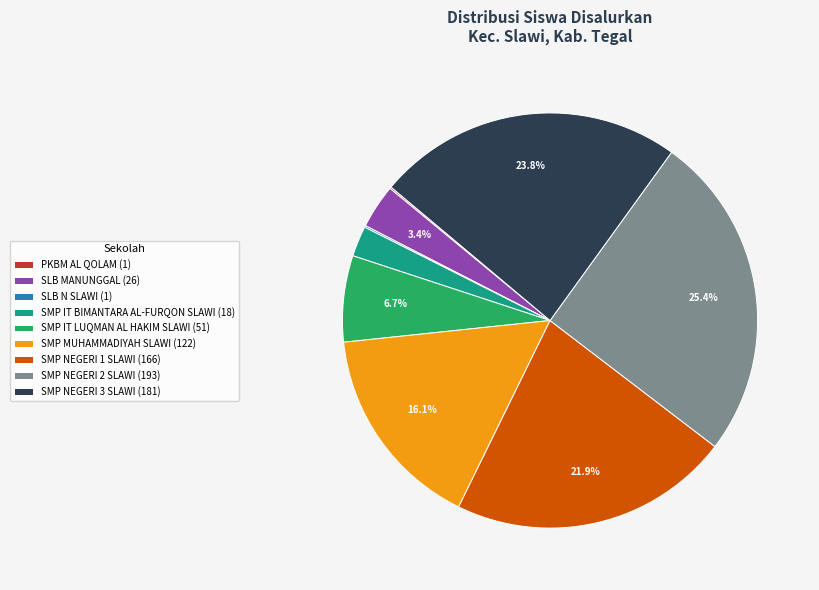

Is there any slice that represents more than half of the pie?

No